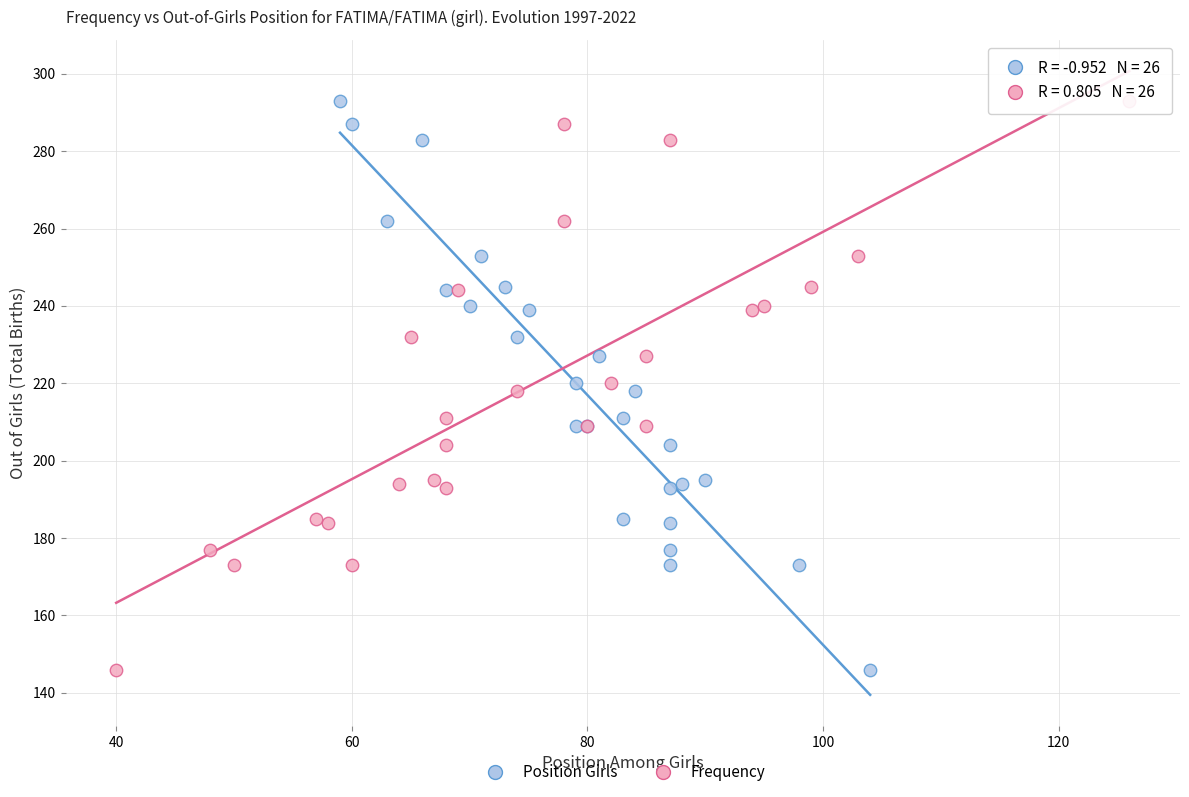

What are all the series names shown in the legend?

Position Girls, Frequency